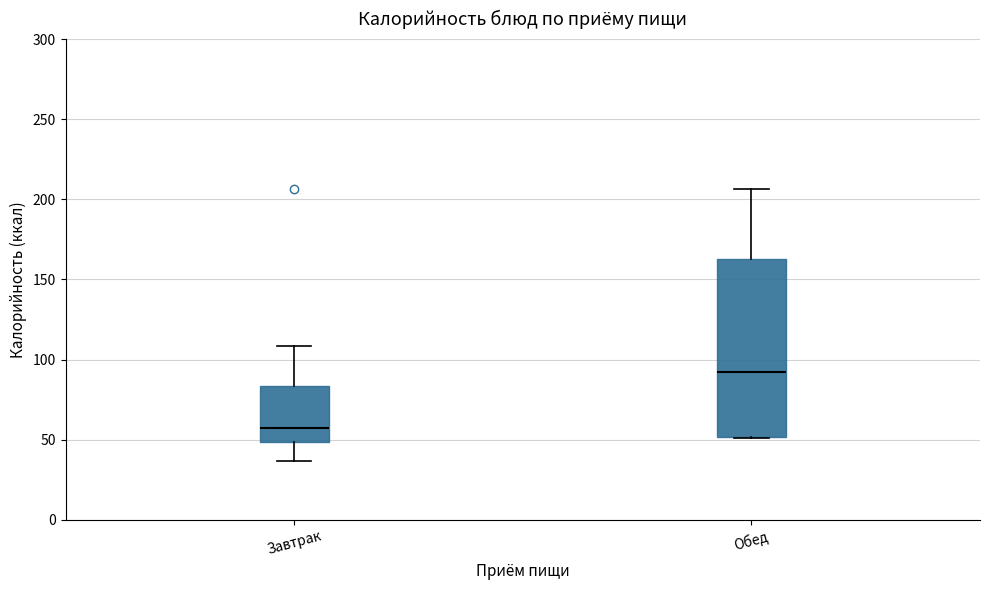

Reading left to right, read every box against the y-axis: the position of its median line, the range the box covers, and the ends of its whiskers. The values are not printed on the chart, so give them approximately, as read against the axis.

Завтрак: median 55, box 50 to 85, whiskers 35 to 110
Обед: median 90, box 50 to 165, whiskers 50 to 205